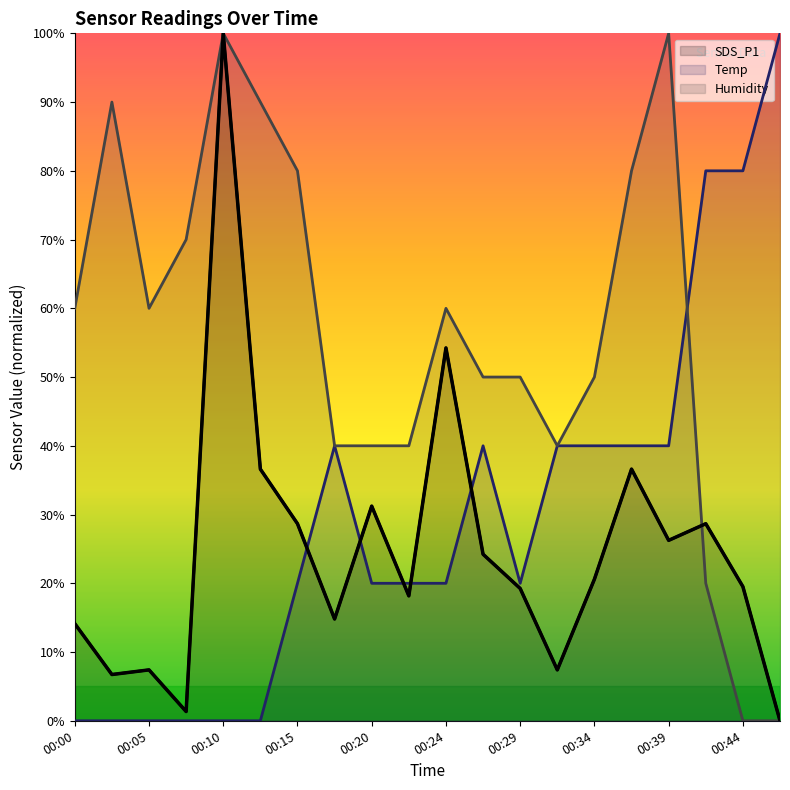

How many interior local peaks does the Humidity series have?

4